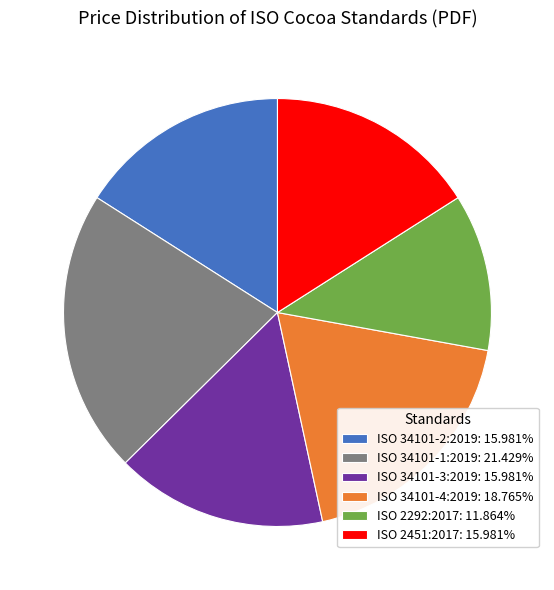

What is the largest slice in the pie chart?

ISO 34101-1:2019